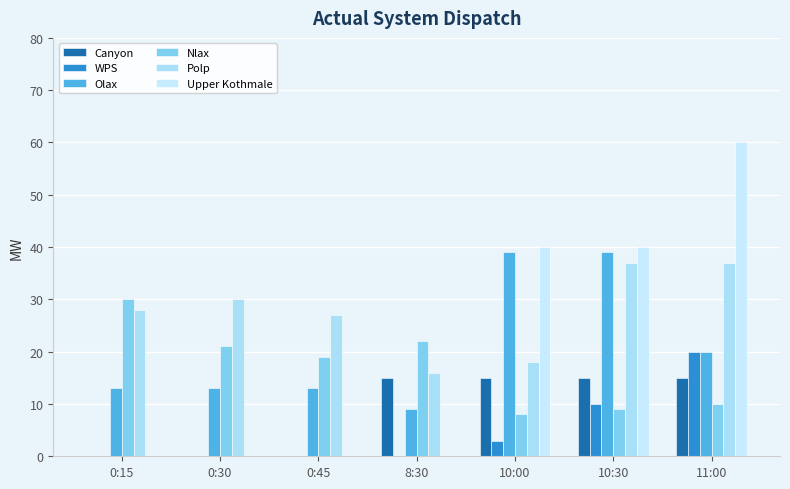

Which category has the highest value across all series?

11:00